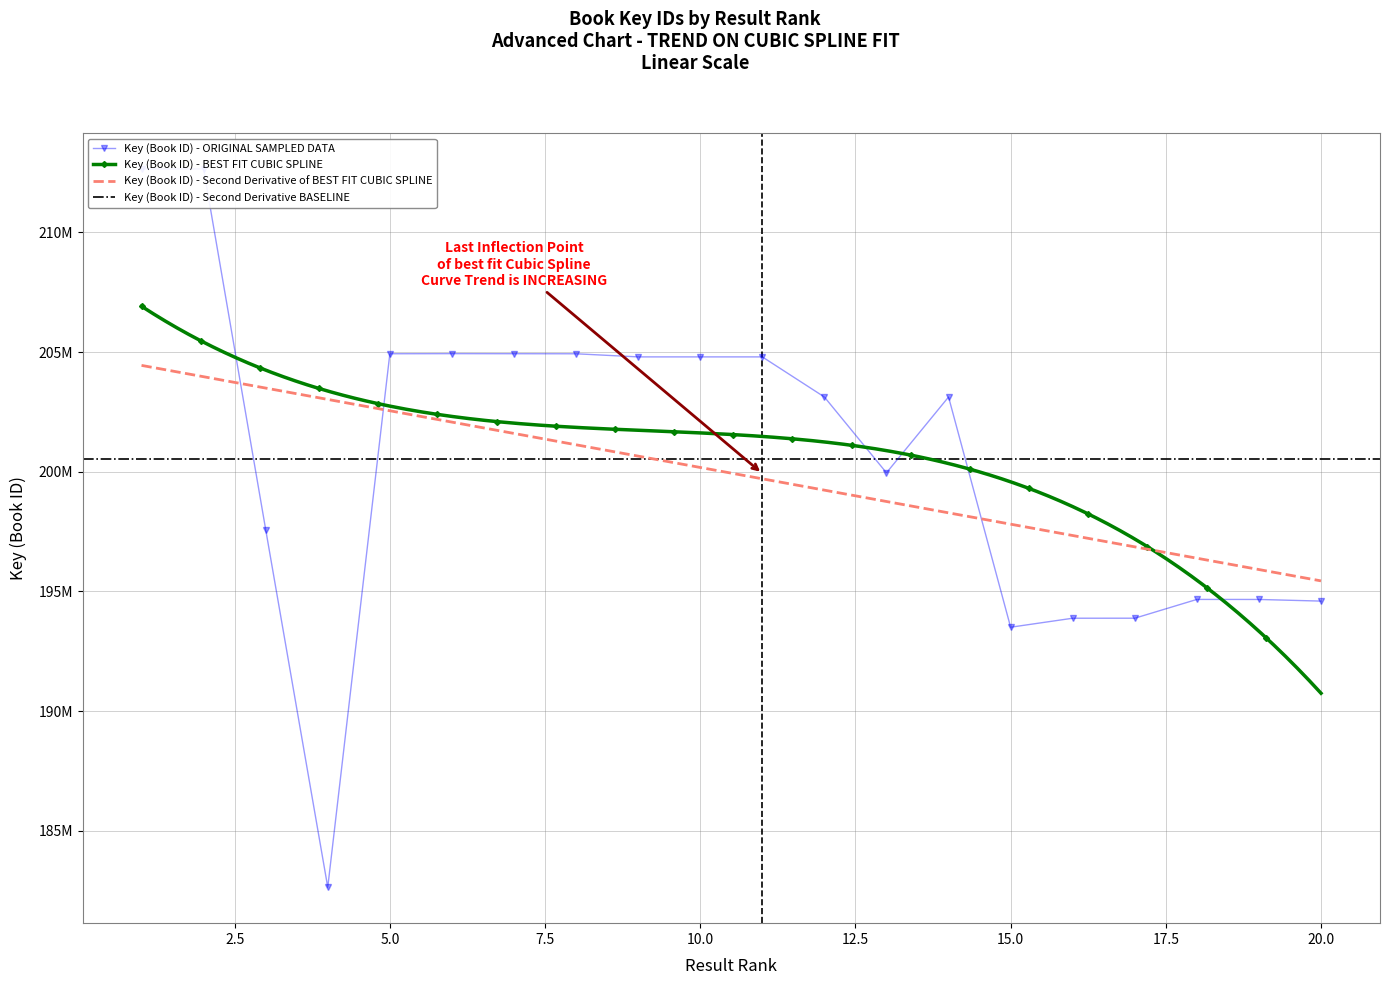

What is the sum of the values at 1 and 17?

406530770